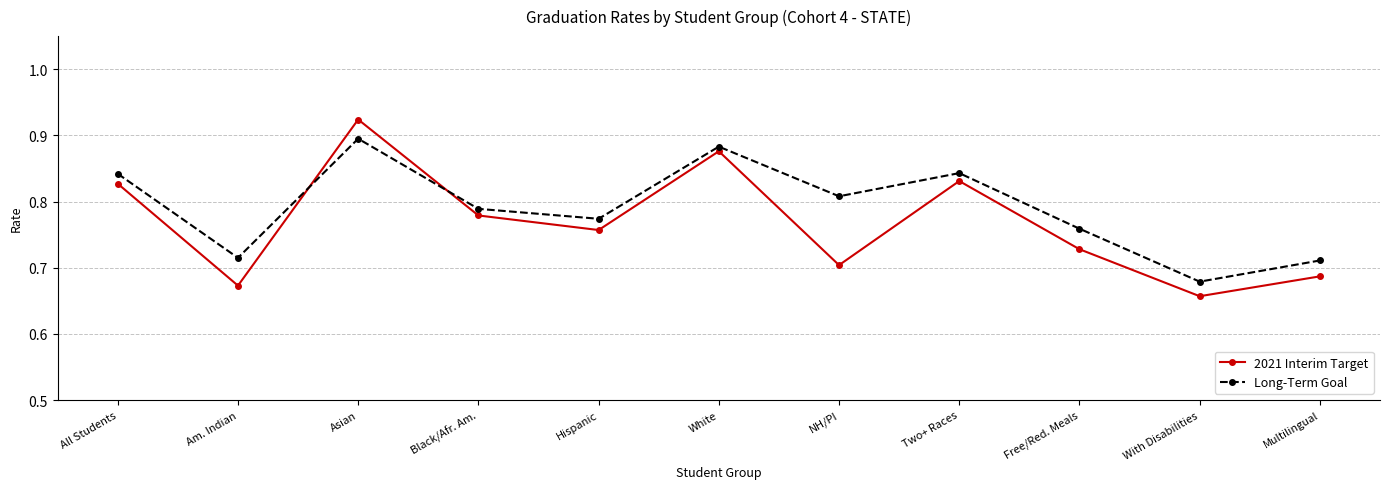

True or false: 2021 Interim Target has more than 1 interior local peaks.

True